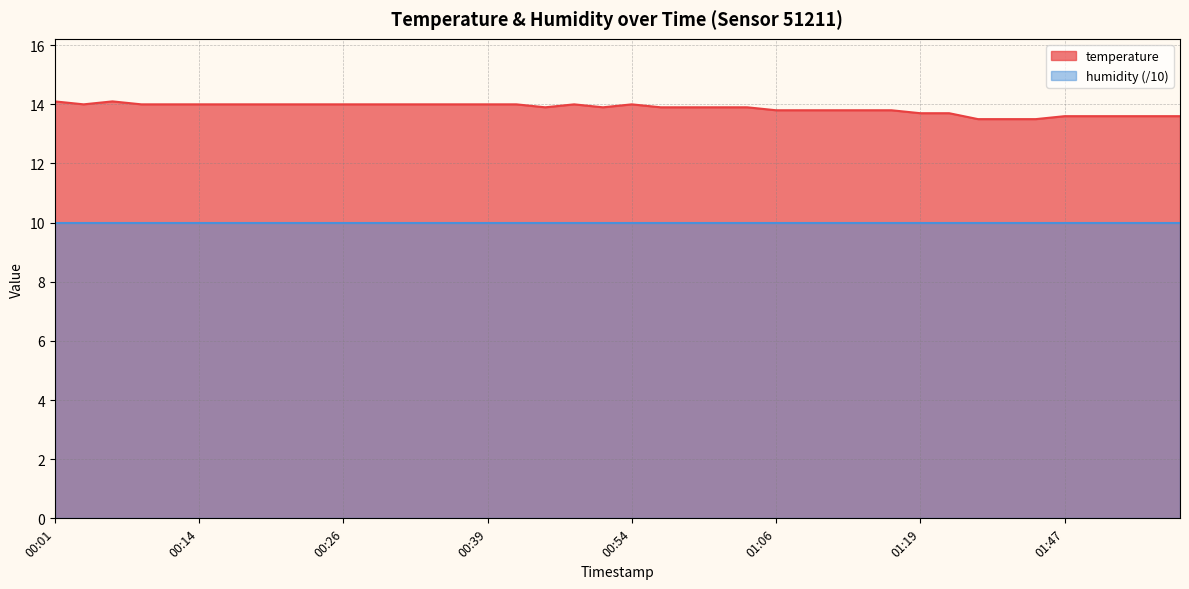

Rank the categories by value from lowest to highest.

01:32, 01:34, 01:42, 01:47, 01:50, 01:52, 01:55, 01:58, 01:19, 01:24, 01:06, 01:09, 01:11, 01:14, 01:16, 00:46, 00:51, 00:56, 00:59, 01:01, 01:04, 00:04, 00:09, 00:11, 00:14, 00:16, 00:19, 00:21, 00:24, 00:26, 00:29, 00:31, 00:34, 00:36, 00:39, 00:41, 00:49, 00:54, 00:01, 00:06